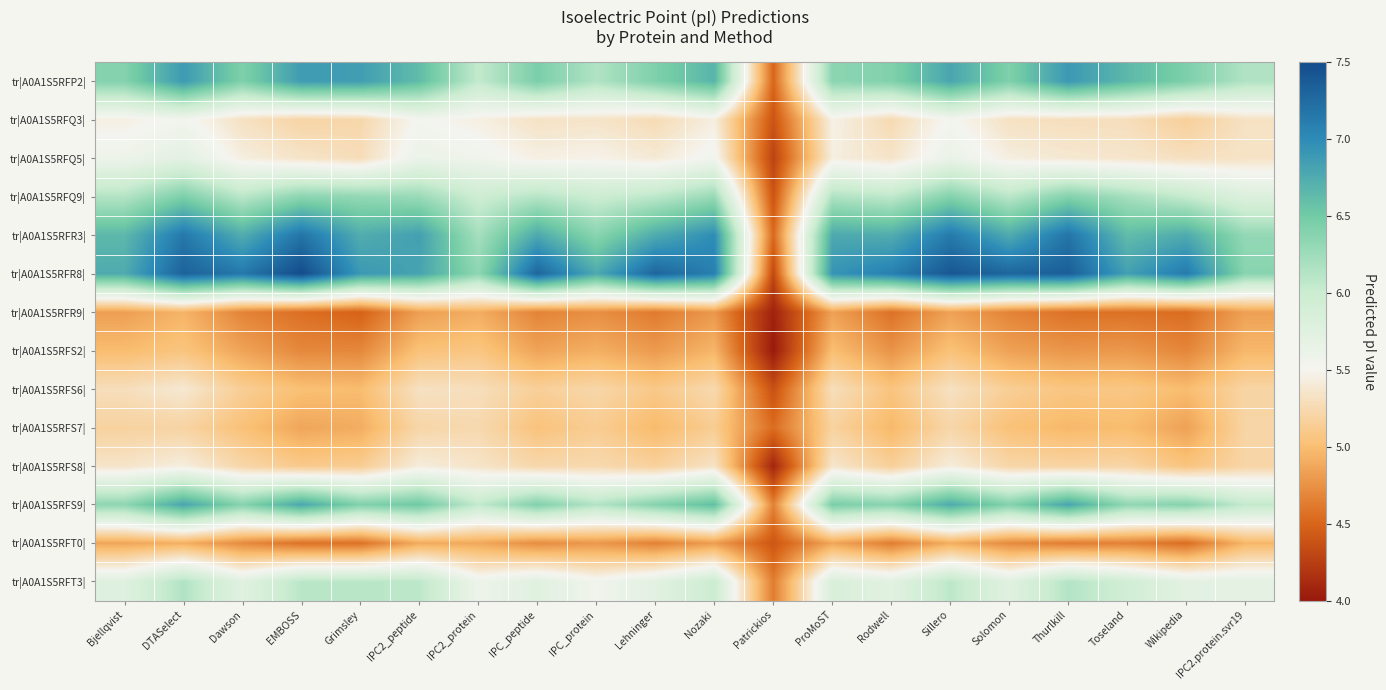

Reading left to right, extract all data points from this chart.

tr|A0A1S5RFP2|: Bjellqvist=6.4	DTASelect=6.9	Dawson=6.4	EMBOSS=6.9	Grimsley=6.9	IPC2_peptide=6.6	IPC2_protein=6.0	IPC_peptide=6.5	IPC_protein=6.1	Lehninger=6.4	Nozaki=6.7	Patrickios=4.5	ProMoST=6.4	Rodwell=6.4	Sillero=6.8	Solomon=6.4	Thurlkill=6.9	Toseland=6.6	Wikipedia=6.4	IPC2.protein.svr19=6.1
tr|A0A1S5RFQ3|: Bjellqvist=5.4	DTASelect=5.5	Dawson=5.3	EMBOSS=5.2	Grimsley=5.2	IPC2_peptide=5.5	IPC2_protein=5.4	IPC_peptide=5.3	IPC_protein=5.3	Lehninger=5.3	Nozaki=5.4	Patrickios=4.4	ProMoST=5.5	Rodwell=5.3	Sillero=5.5	Solomon=5.3	Thurlkill=5.3	Toseland=5.3	Wikipedia=5.2	IPC2.protein.svr19=5.3
tr|A0A1S5RFQ5|: Bjellqvist=5.6	DTASelect=5.7	Dawson=5.4	EMBOSS=5.3	Grimsley=5.3	IPC2_peptide=5.6	IPC2_protein=5.6	IPC_peptide=5.4	IPC_protein=5.5	Lehninger=5.4	Nozaki=5.5	Patrickios=4.3	ProMoST=5.4	Rodwell=5.3	Sillero=5.6	Solomon=5.4	Thurlkill=5.4	Toseland=5.4	Wikipedia=5.3	IPC2.protein.svr19=5.3
tr|A0A1S5RFQ9|: Bjellqvist=6.1	DTASelect=6.4	Dawson=6.1	EMBOSS=6.4	Grimsley=6.3	IPC2_peptide=6.3	IPC2_protein=6.0	IPC_peptide=6.1	IPC_protein=6.0	Lehninger=6.1	Nozaki=6.3	Patrickios=4.4	ProMoST=6.2	Rodwell=6.1	Sillero=6.4	Solomon=6.1	Thurlkill=6.4	Toseland=6.2	Wikipedia=6.0	IPC2.protein.svr19=5.8
tr|A0A1S5RFR3|: Bjellqvist=6.6	DTASelect=7.1	Dawson=6.7	EMBOSS=7.2	Grimsley=6.7	IPC2_peptide=6.8	IPC2_protein=6.2	IPC_peptide=6.8	IPC_protein=6.4	Lehninger=6.8	Nozaki=7.0	Patrickios=4.5	ProMoST=6.8	Rodwell=6.7	Sillero=7.1	Solomon=6.8	Thurlkill=7.2	Toseland=6.6	Wikipedia=6.8	IPC2.protein.svr19=6.3
tr|A0A1S5RFR8|: Bjellqvist=6.8	DTASelect=7.3	Dawson=7.1	EMBOSS=7.5	Grimsley=6.9	IPC2_peptide=6.8	IPC2_protein=6.3	IPC_peptide=7.3	IPC_protein=6.8	Lehninger=7.3	Nozaki=7.1	Patrickios=4.3	ProMoST=6.9	Rodwell=7.1	Sillero=7.4	Solomon=7.3	Thurlkill=7.4	Toseland=6.8	Wikipedia=7.1	IPC2.protein.svr19=6.4
tr|A0A1S5RFR9|: Bjellqvist=4.8	DTASelect=4.9	Dawson=4.7	EMBOSS=4.6	Grimsley=4.5	IPC2_peptide=4.8	IPC2_protein=4.9	IPC_peptide=4.7	IPC_protein=4.7	Lehninger=4.6	Nozaki=4.8	Patrickios=4.1	ProMoST=4.8	Rodwell=4.6	Sillero=4.8	Solomon=4.7	Thurlkill=4.6	Toseland=4.6	Wikipedia=4.5	IPC2.protein.svr19=4.8
tr|A0A1S5RFS2|: Bjellqvist=5.0	DTASelect=5.1	Dawson=4.9	EMBOSS=4.7	Grimsley=4.7	IPC2_peptide=5.0	IPC2_protein=5.1	IPC_peptide=4.9	IPC_protein=4.9	Lehninger=4.8	Nozaki=5.0	Patrickios=4.0	ProMoST=5.0	Rodwell=4.8	Sillero=5.0	Solomon=4.8	Thurlkill=4.8	Toseland=4.8	Wikipedia=4.7	IPC2.protein.svr19=5.0
tr|A0A1S5RFS6|: Bjellqvist=5.3	DTASelect=5.4	Dawson=5.1	EMBOSS=5.0	Grimsley=5.0	IPC2_peptide=5.3	IPC2_protein=5.3	IPC_peptide=5.2	IPC_protein=5.2	Lehninger=5.1	Nozaki=5.2	Patrickios=4.4	ProMoST=5.3	Rodwell=5.1	Sillero=5.3	Solomon=5.1	Thurlkill=5.1	Toseland=5.1	Wikipedia=5.0	IPC2.protein.svr19=5.2
tr|A0A1S5RFS7|: Bjellqvist=5.2	DTASelect=5.2	Dawson=5.0	EMBOSS=4.9	Grimsley=4.9	IPC2_peptide=5.2	IPC2_protein=5.2	IPC_peptide=5.0	IPC_protein=5.1	Lehninger=5.0	Nozaki=5.1	Patrickios=4.5	ProMoST=5.2	Rodwell=5.0	Sillero=5.2	Solomon=5.0	Thurlkill=5.0	Toseland=5.0	Wikipedia=4.8	IPC2.protein.svr19=5.2
tr|A0A1S5RFS8|: Bjellqvist=5.3	DTASelect=5.4	Dawson=5.2	EMBOSS=5.1	Grimsley=5.1	IPC2_peptide=5.4	IPC2_protein=5.3	IPC_peptide=5.2	IPC_protein=5.2	Lehninger=5.2	Nozaki=5.3	Patrickios=4.1	ProMoST=5.4	Rodwell=5.2	Sillero=5.4	Solomon=5.2	Thurlkill=5.2	Toseland=5.2	Wikipedia=5.1	IPC2.protein.svr19=5.2
tr|A0A1S5RFS9|: Bjellqvist=6.3	DTASelect=6.8	Dawson=6.4	EMBOSS=6.8	Grimsley=6.4	IPC2_peptide=6.5	IPC2_protein=6.0	IPC_peptide=6.4	IPC_protein=6.1	Lehninger=6.4	Nozaki=6.6	Patrickios=4.7	ProMoST=6.5	Rodwell=6.4	Sillero=6.8	Solomon=6.4	Thurlkill=6.8	Toseland=6.3	Wikipedia=6.4	IPC2.protein.svr19=6.0
tr|A0A1S5RFT0|: Bjellqvist=4.9	DTASelect=4.9	Dawson=4.7	EMBOSS=4.6	Grimsley=4.6	IPC2_peptide=4.9	IPC2_protein=4.9	IPC_peptide=4.7	IPC_protein=4.8	Lehninger=4.7	Nozaki=4.8	Patrickios=4.4	ProMoST=4.9	Rodwell=4.6	Sillero=4.9	Solomon=4.7	Thurlkill=4.6	Toseland=4.7	Wikipedia=4.5	IPC2.protein.svr19=5.0
tr|A0A1S5RFT3|: Bjellqvist=5.8	DTASelect=6.1	Dawson=5.7	EMBOSS=6.1	Grimsley=6.1	IPC2_peptide=6.1	IPC2_protein=5.6	IPC_peptide=5.8	IPC_protein=5.5	Lehninger=5.7	Nozaki=6.0	Patrickios=4.6	ProMoST=5.8	Rodwell=5.7	Sillero=6.1	Solomon=5.7	Thurlkill=6.1	Toseland=5.9	Wikipedia=5.7	IPC2.protein.svr19=5.7